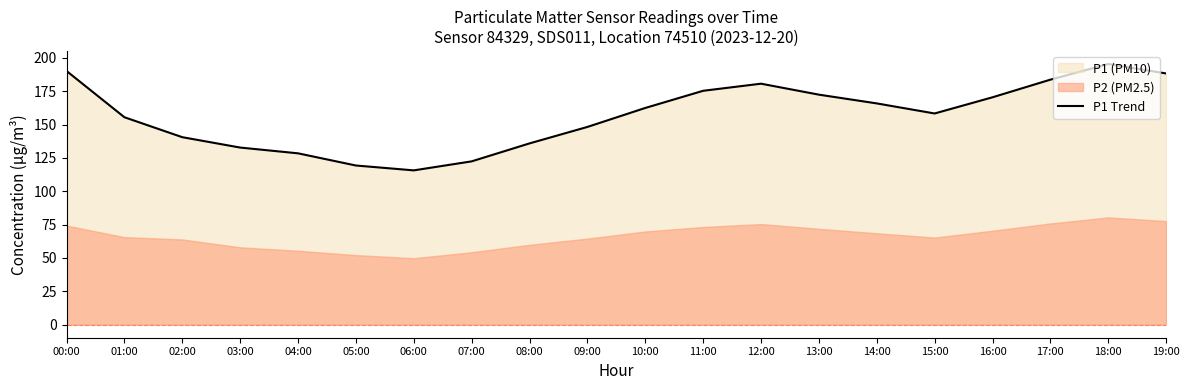

Reading right to left, list all the values displayed in this chart.

188.3	195.4	183.7	170.4	158.3	165.9	172.4	180.7	175.3	162.4	148.2	135.9	122.4	115.7	119.3	128.4	132.8	140.6	155.5	190.2